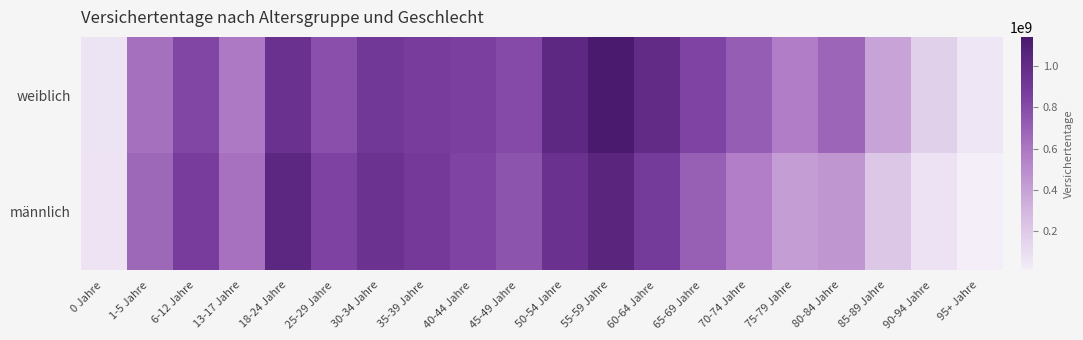

Which series changed the most between 30-34 Jahre and 60-64 Jahre?

weiblich